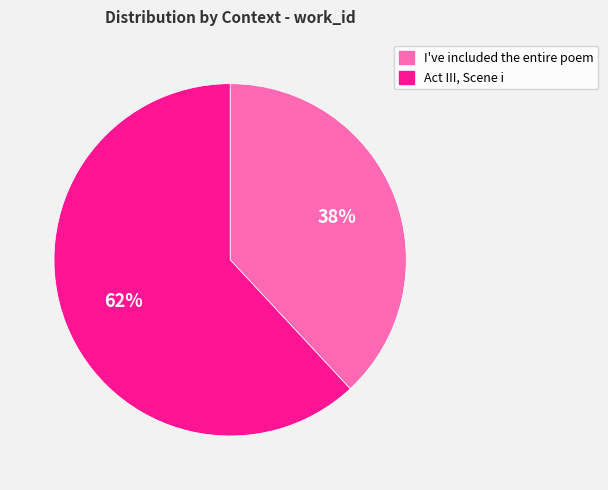

What percentage is the I've included the entire poem slice, to the nearest percent?

38%